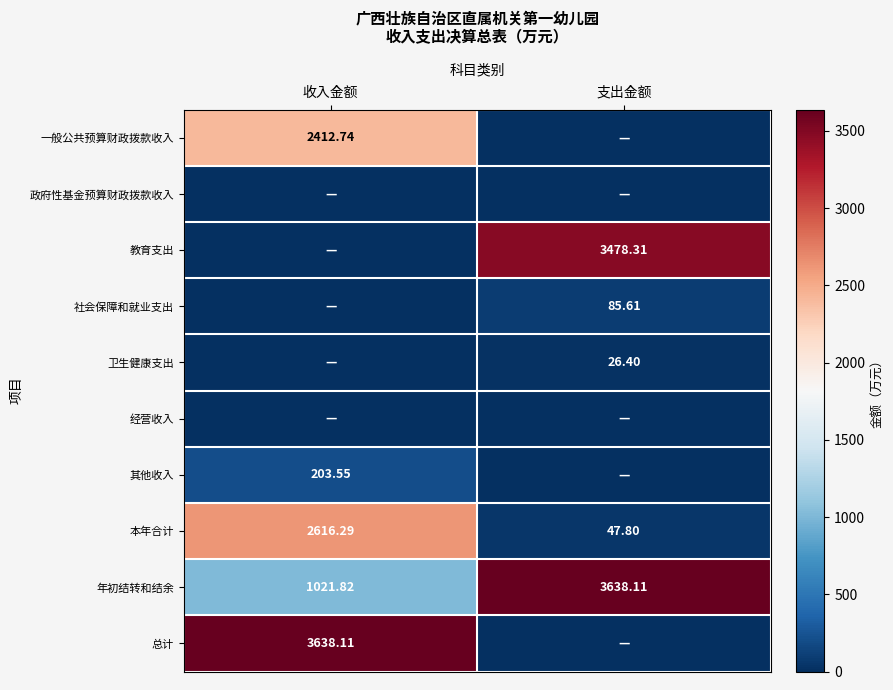

Where does the 年初结转和结余 series first go above 3638?

支出金额